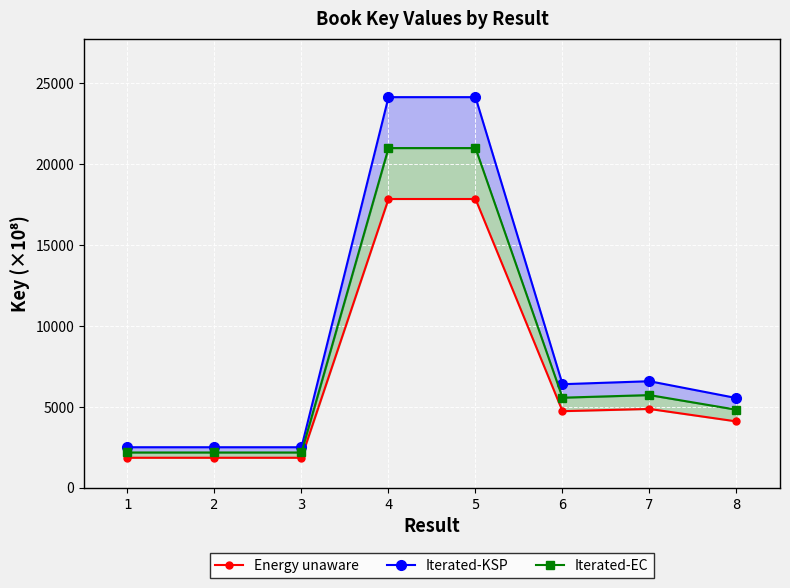

The value of Iterated-KSP at 7 is 6576.5. True or false?

True